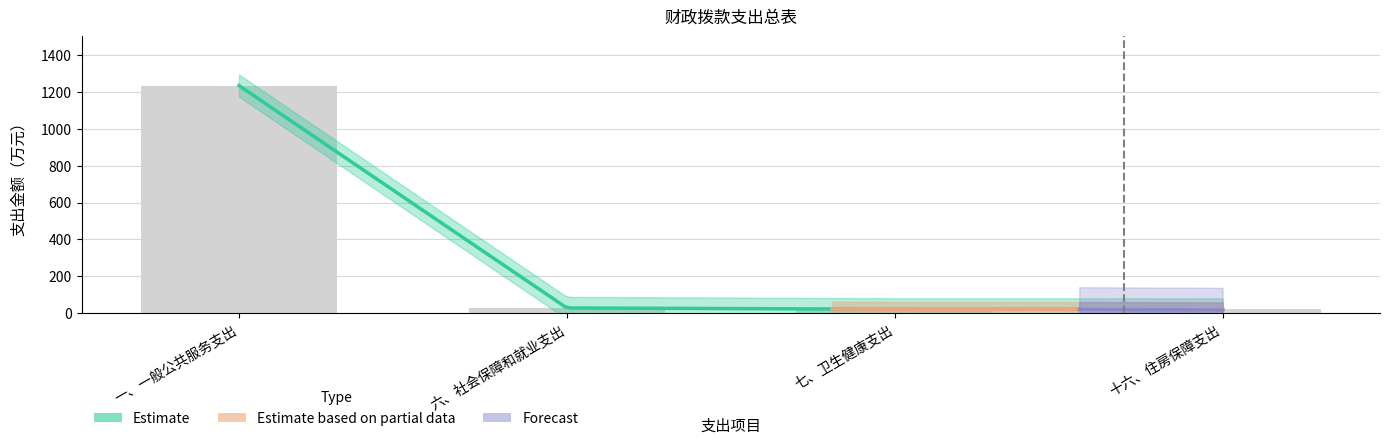

How many categories are shown in the chart?

4